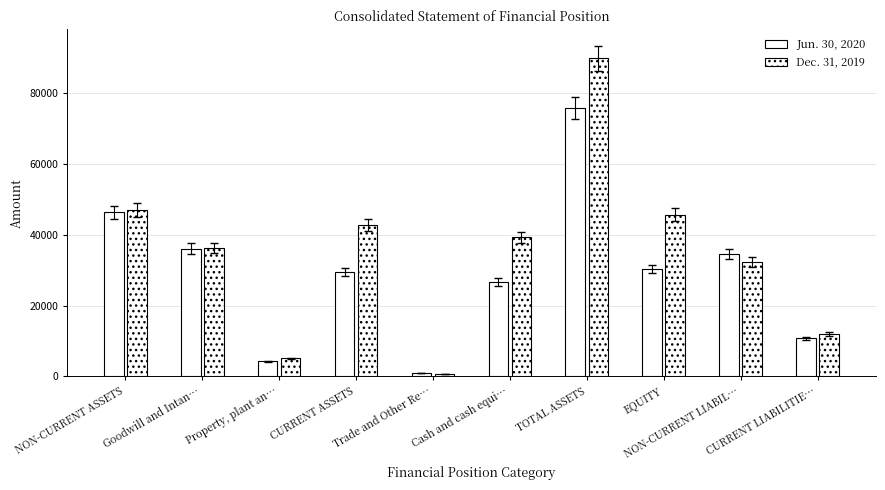

Where does the Jun. 30, 2020 series first go above 30318?

NON-CURRENT ASSETS